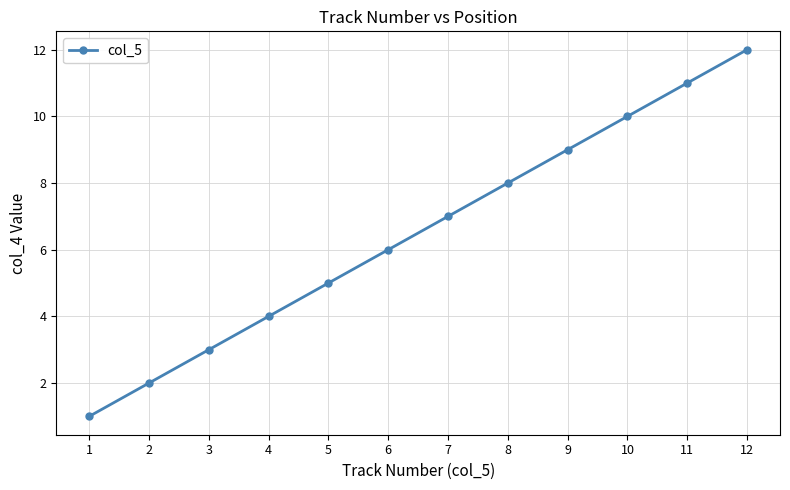

What is the difference between the values at 1 and 10?

9